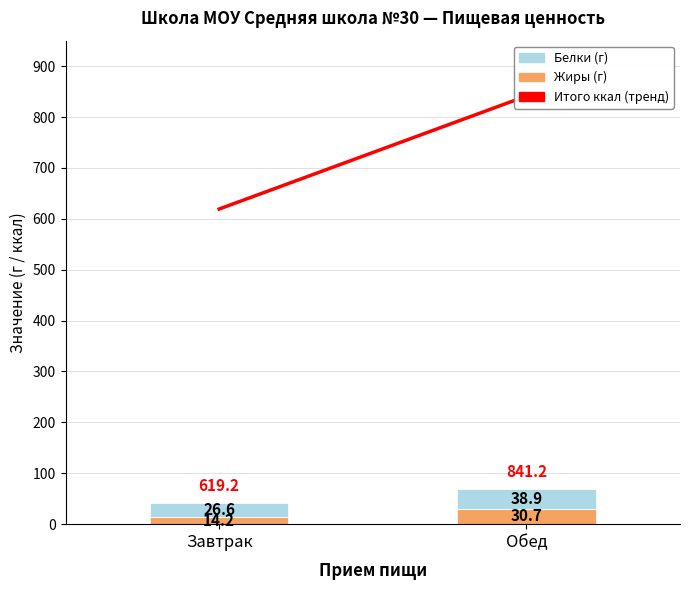

What is the total value across all series at Обед?

69.6